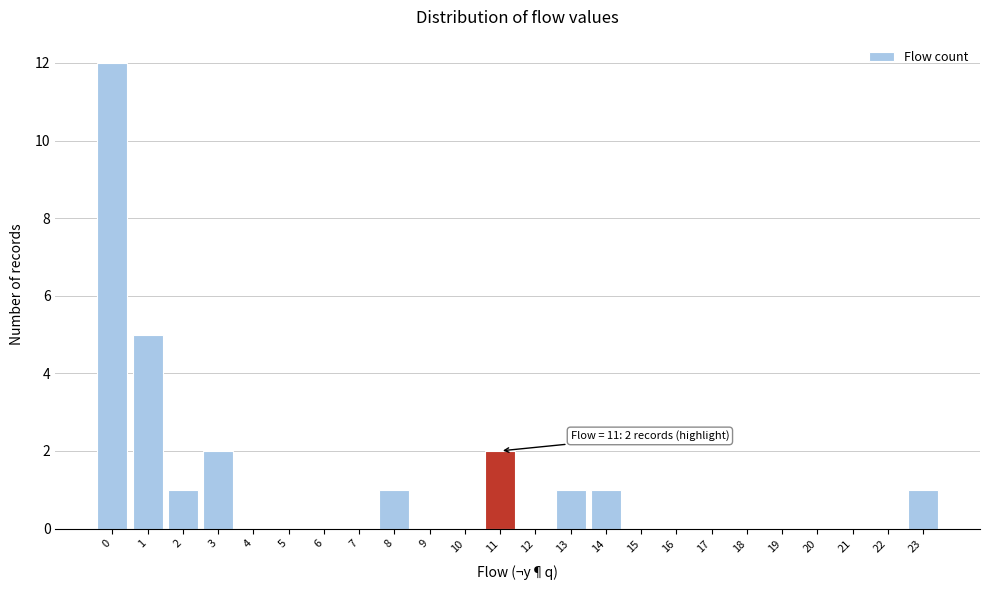

Which range on the x-axis has the tallest bar?

-0.5 to 0.5